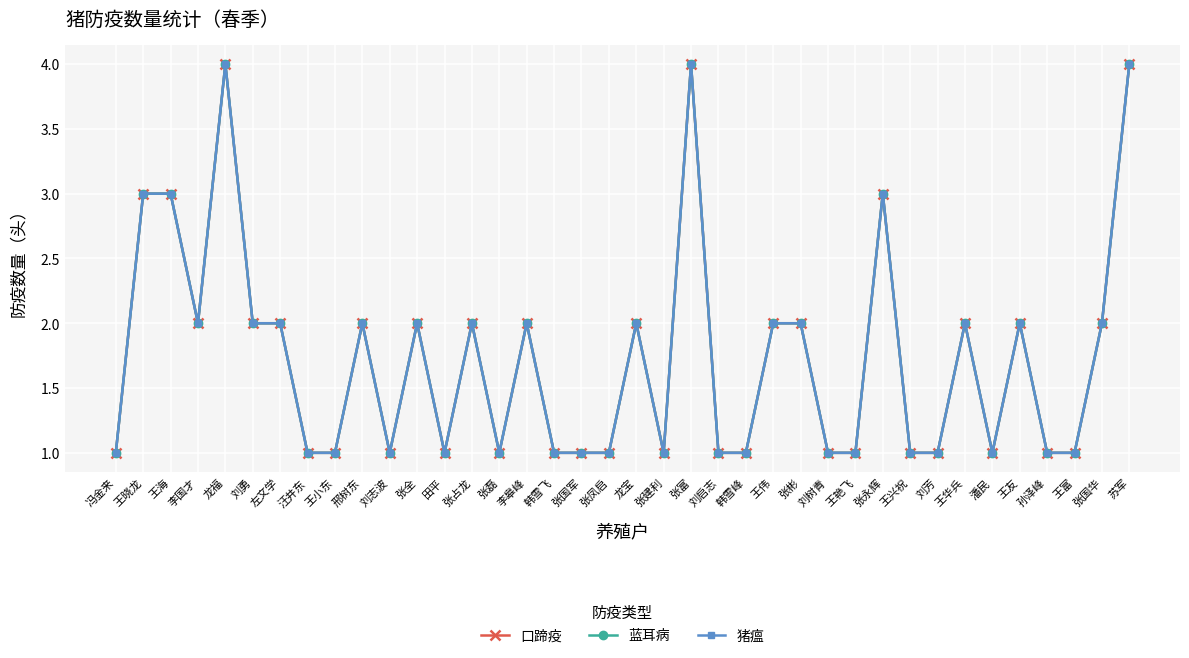

Which series has the largest total across all categories?

口蹄疫